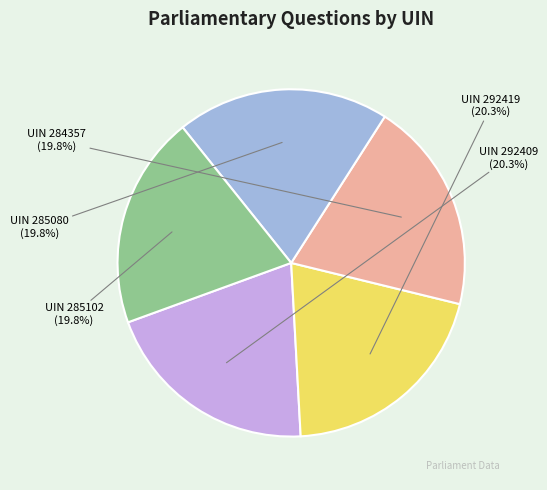

Is there a majority slice in this chart?

No